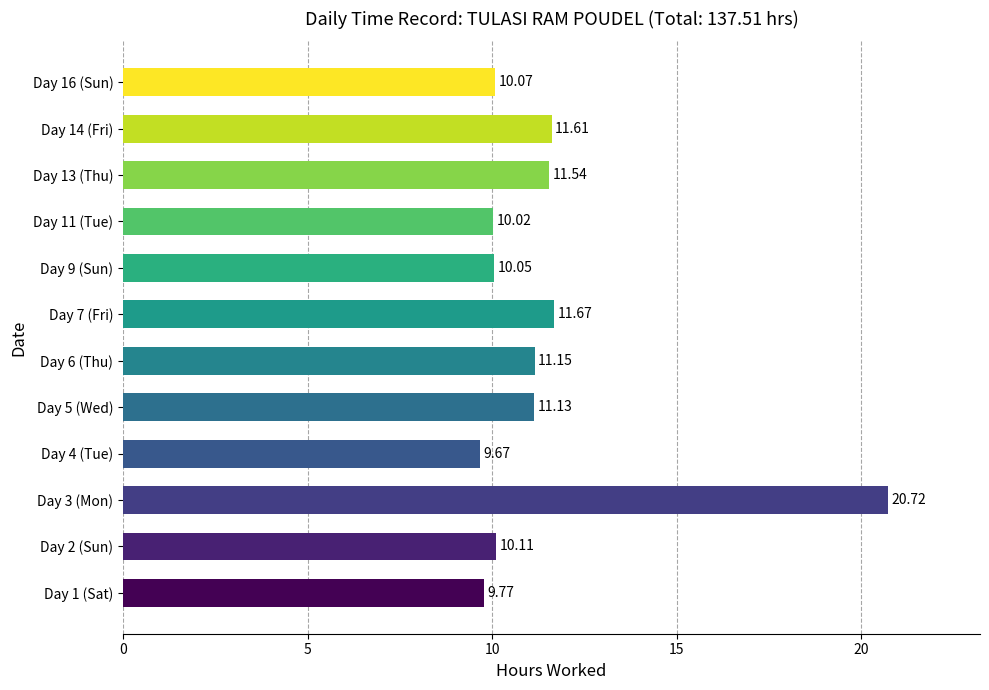

Rank the categories by value from lowest to highest.

Day 4 (Tue), Day 1 (Sat), Day 11 (Tue), Day 9 (Sun), Day 16 (Sun), Day 2 (Sun), Day 5 (Wed), Day 6 (Thu), Day 13 (Thu), Day 14 (Fri), Day 7 (Fri), Day 3 (Mon)